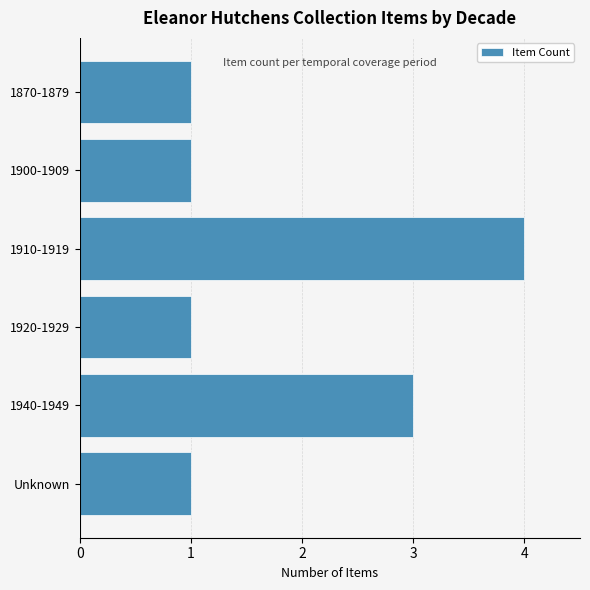

Reading bottom to top, transcribe all the data shown in this chart.

1	3	1	4	1	1